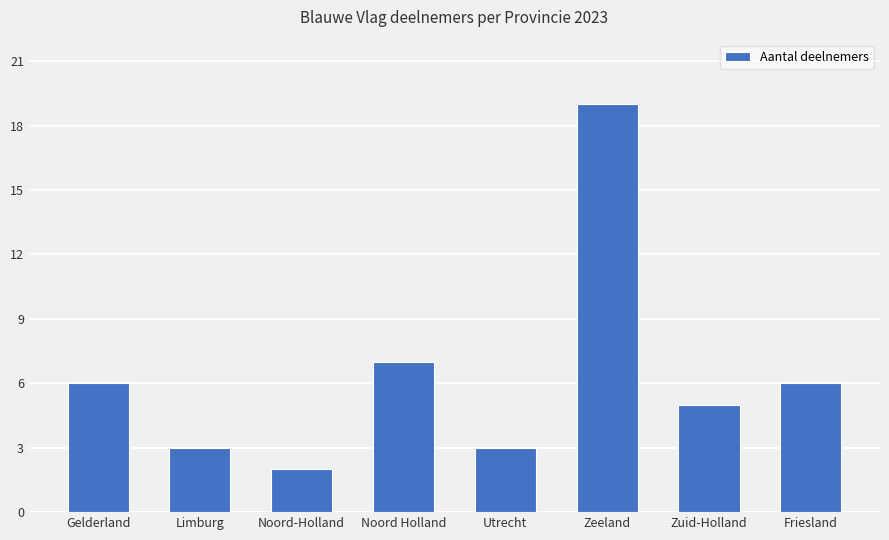

What is the label of the 4th bar from the left?

Noord Holland